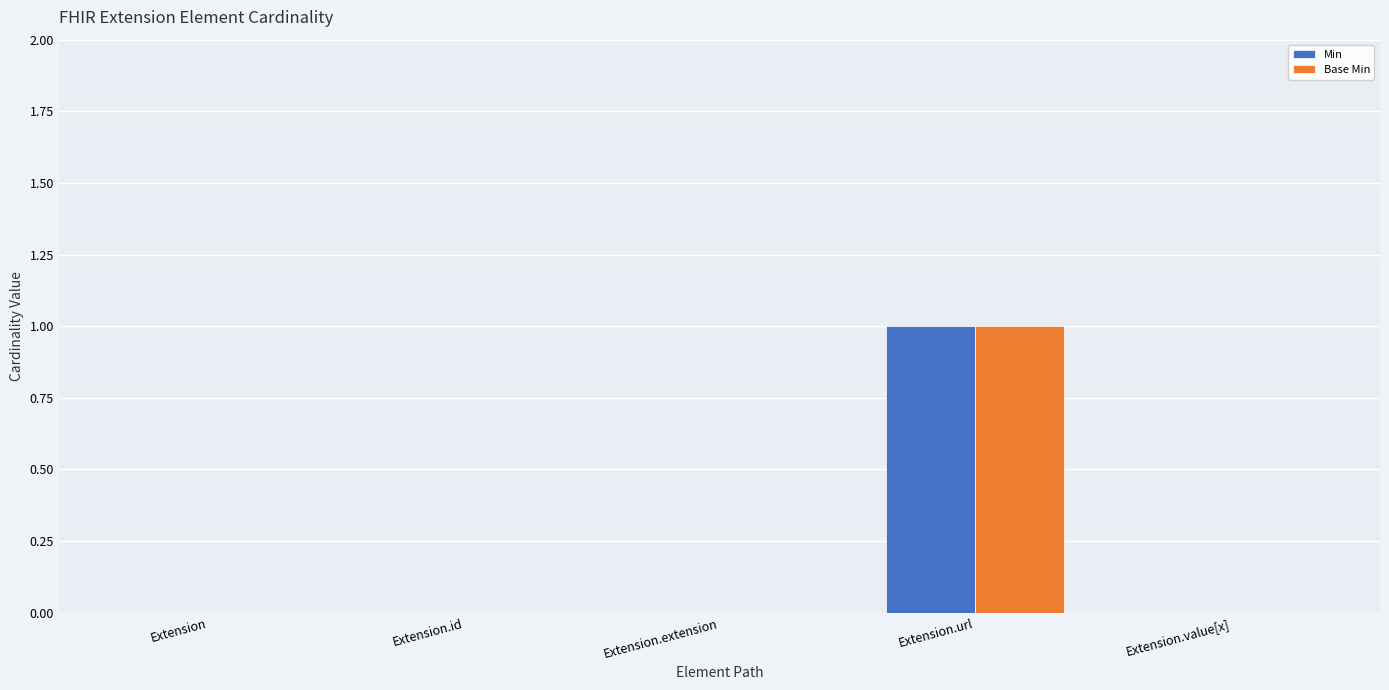

What are all the series names shown in the legend?

Min, Base Min